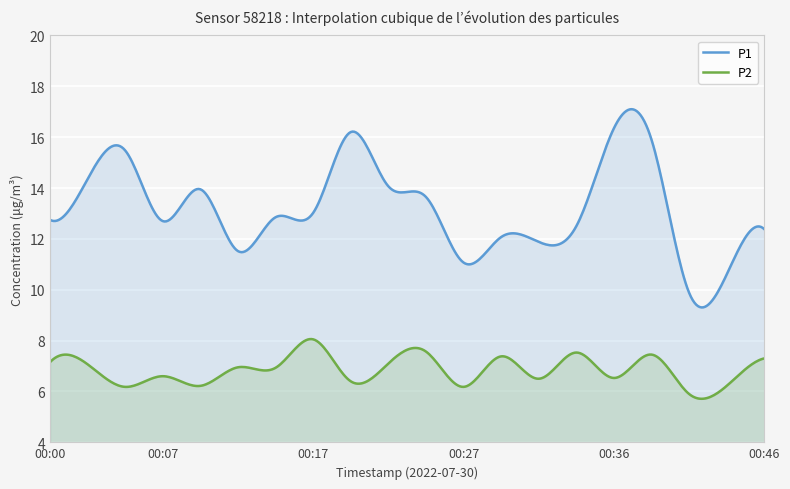

At which label does P1 reach its minimum?

00:41